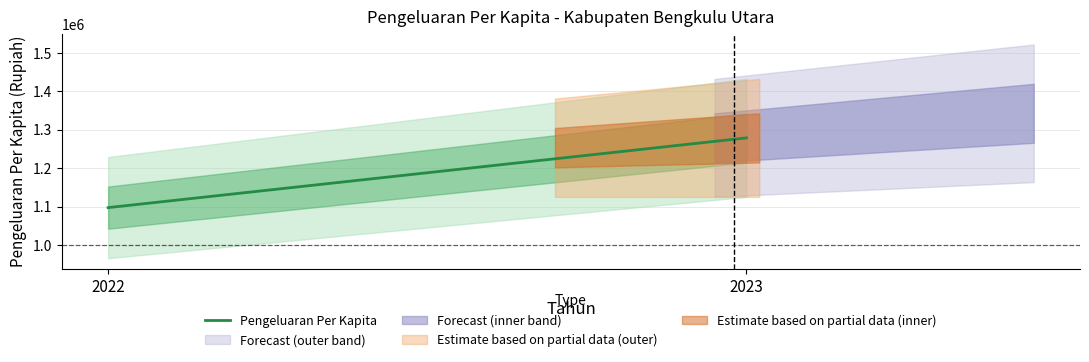

The value at 2023 is 408645.1. True or false?

False